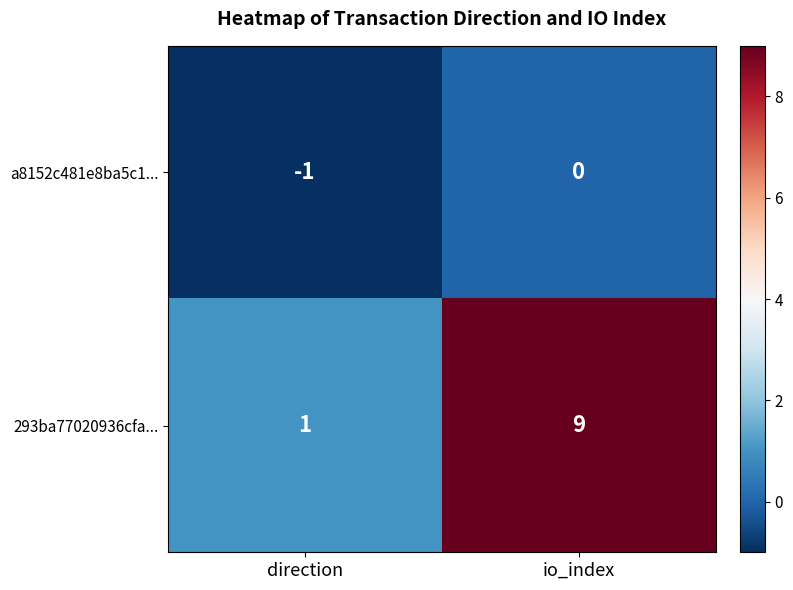

What is the difference between the highest and lowest values at io_index?

9